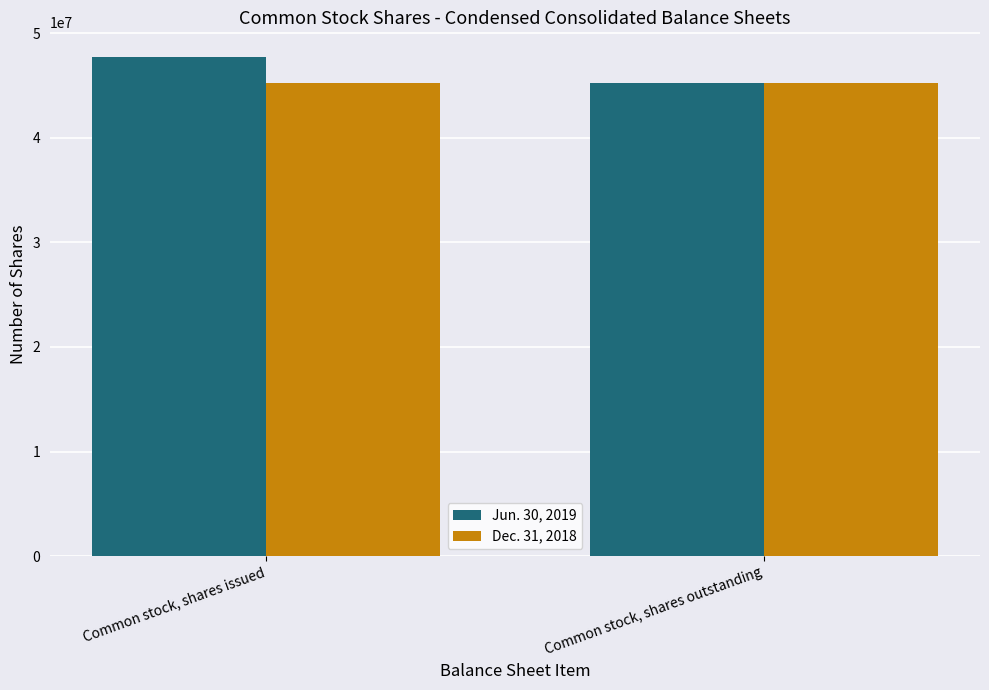

Rank the series by their average value, from lowest to highest.

Dec. 31, 2018, Jun. 30, 2019